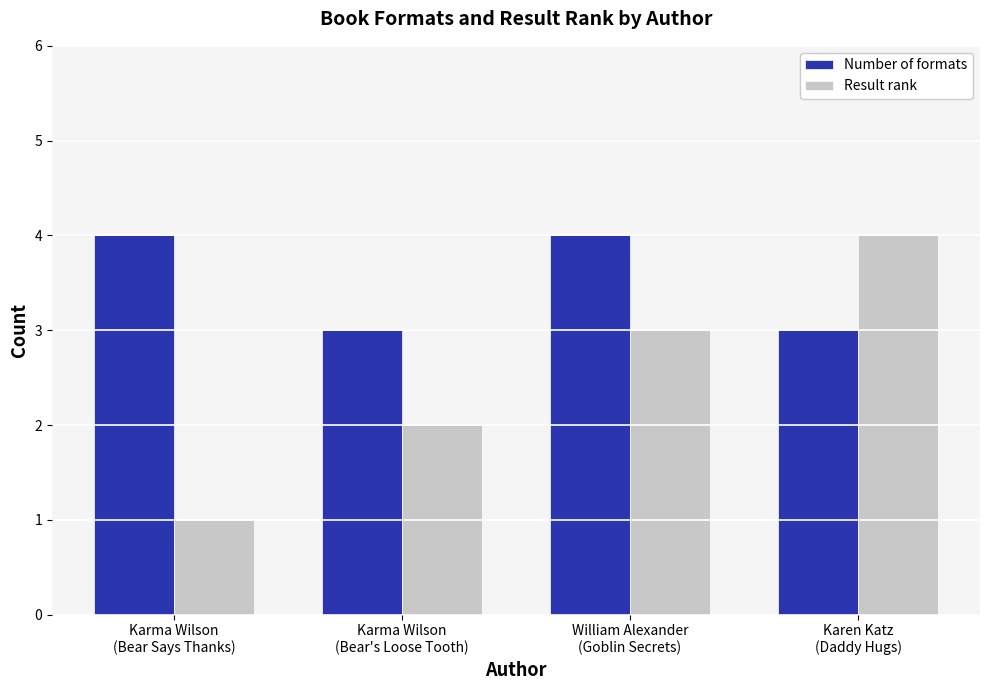

Which series has the largest total across all categories?

Number of formats